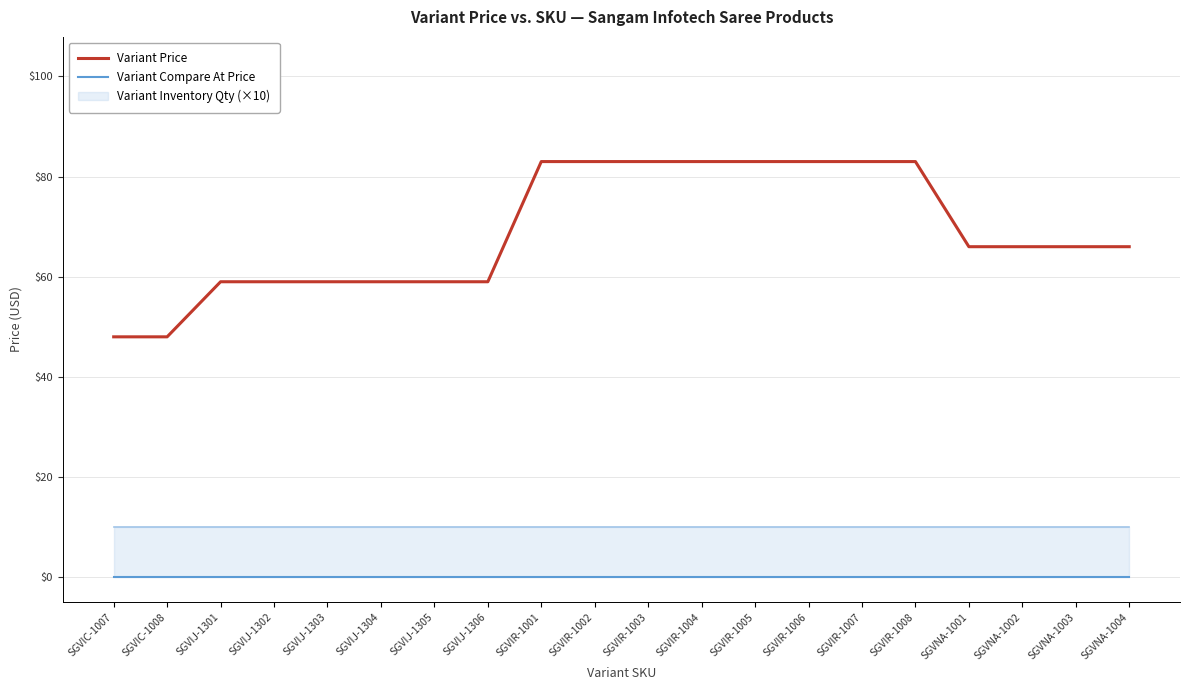

How many lines are shown in the chart?

2